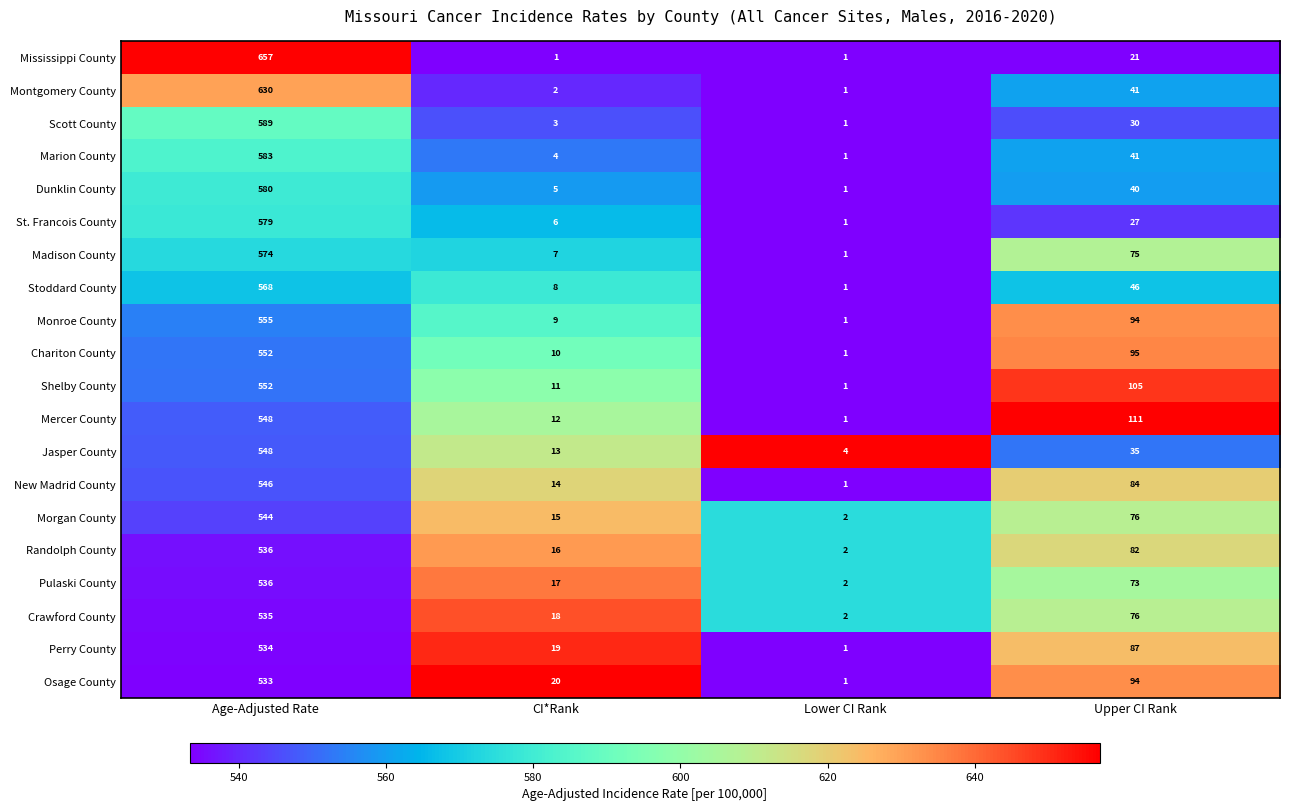

Rank the categories by New Madrid County value from lowest to highest.

Lower CI Rank, CI*Rank, Upper CI Rank, Age-Adjusted Rate